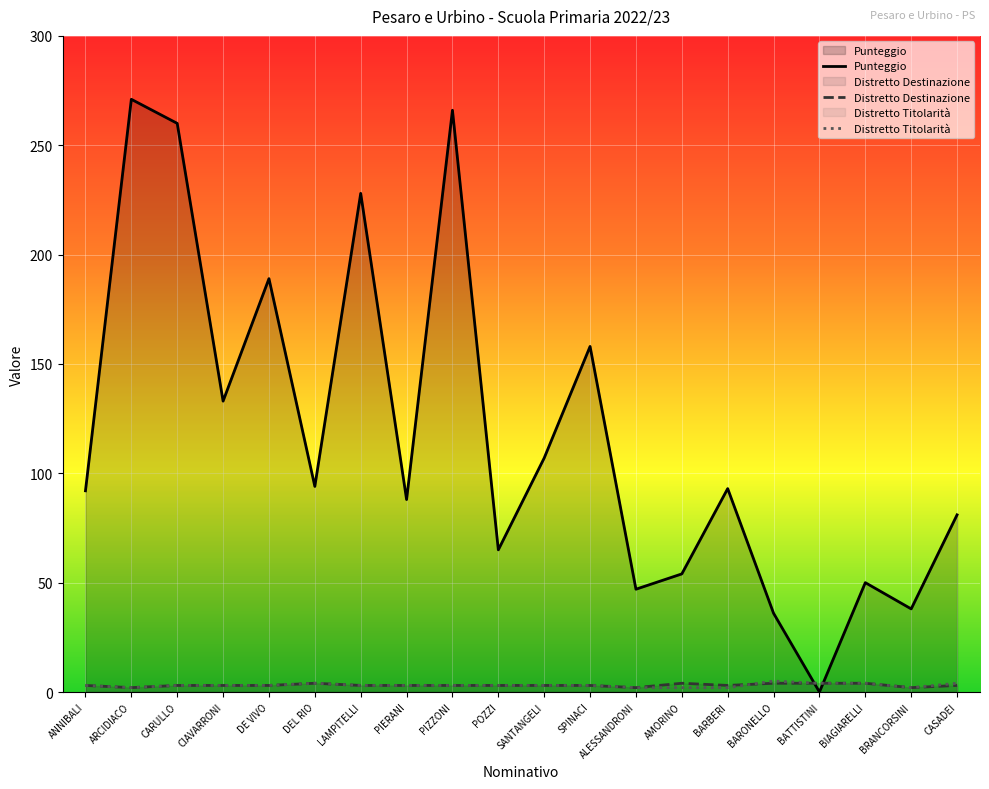

What is the total value across all series at PIZZONI?

272